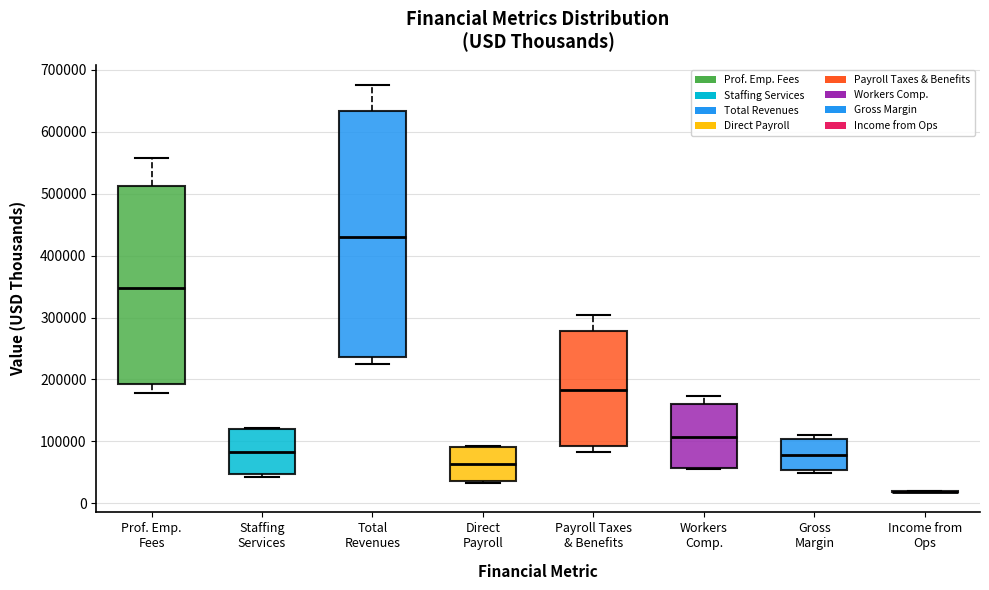

Where does the median line of the box for Gross Margin sit on the y-axis? The values are not printed on the chart, so give them approximately, as read against the axis.

80000